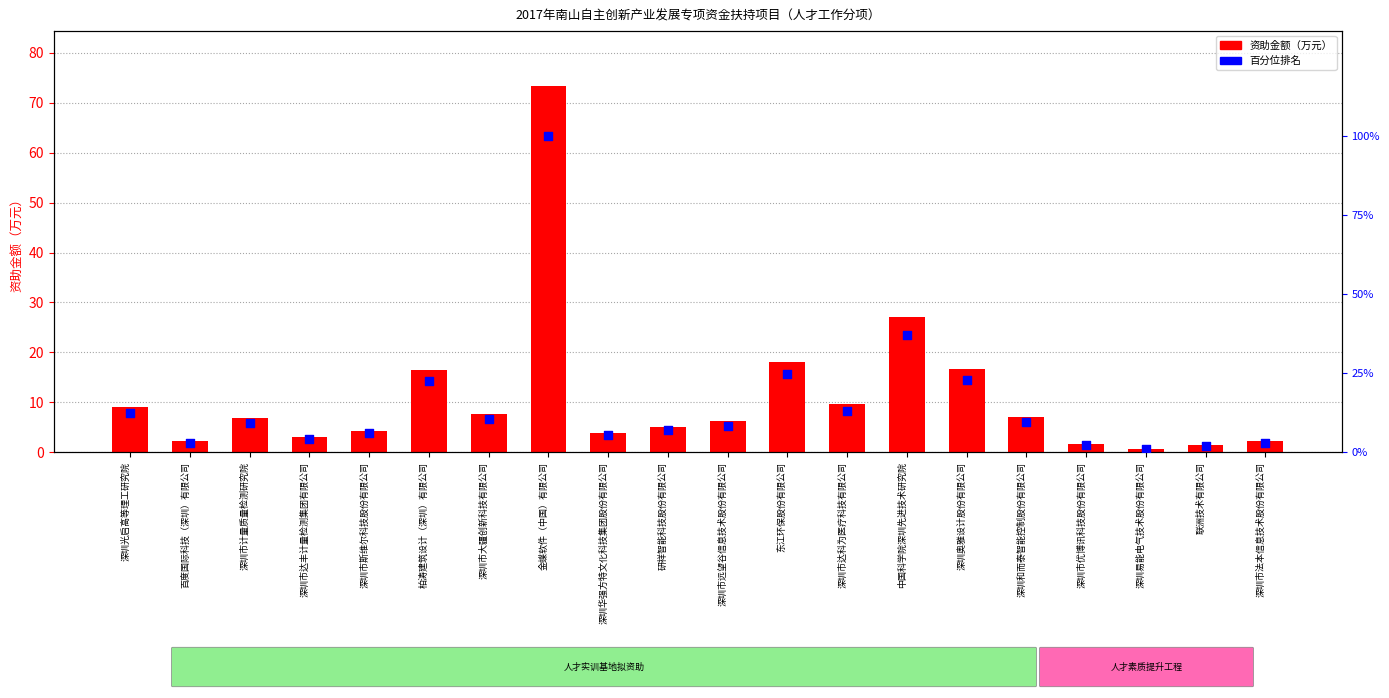

At how many categories does at least one series exceed 86?

1